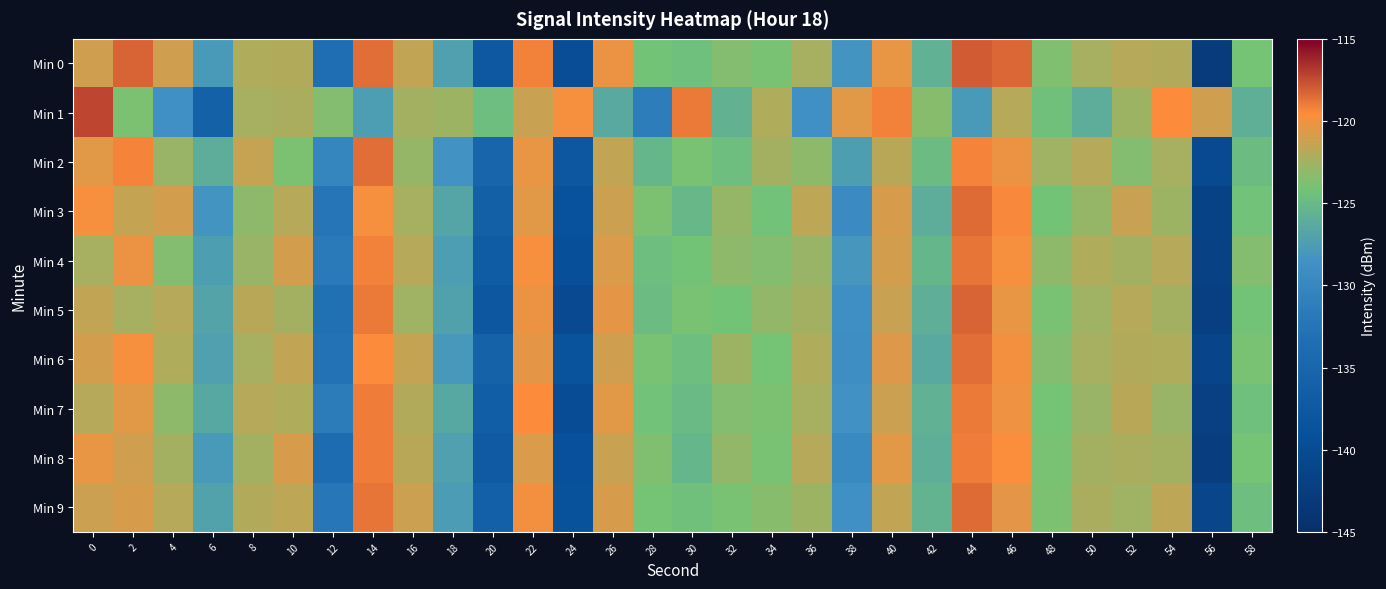

Between 22 and 44, which is larger?

44